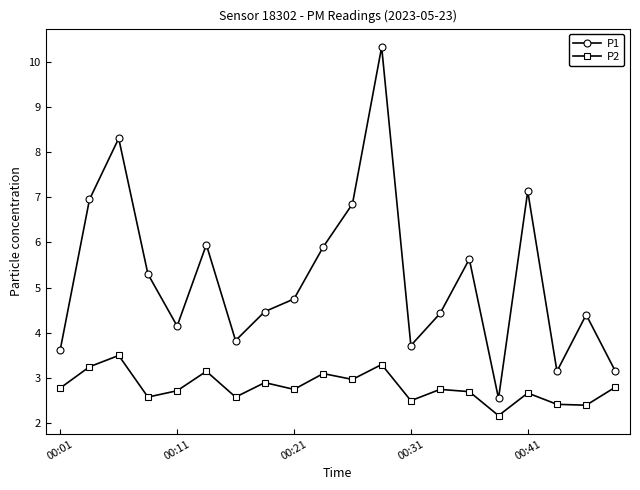

True or false: P2 has more than 2 interior local peaks.

True